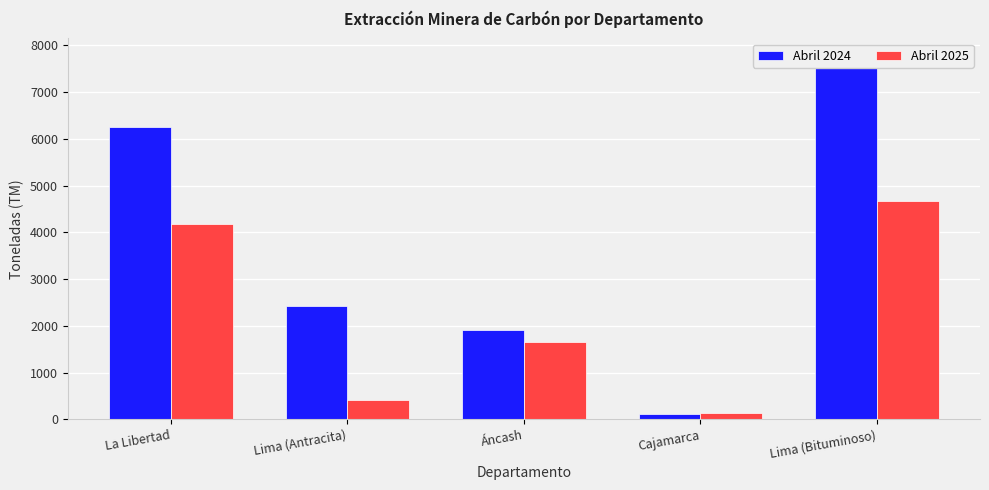

How many bars are there in each group?

2